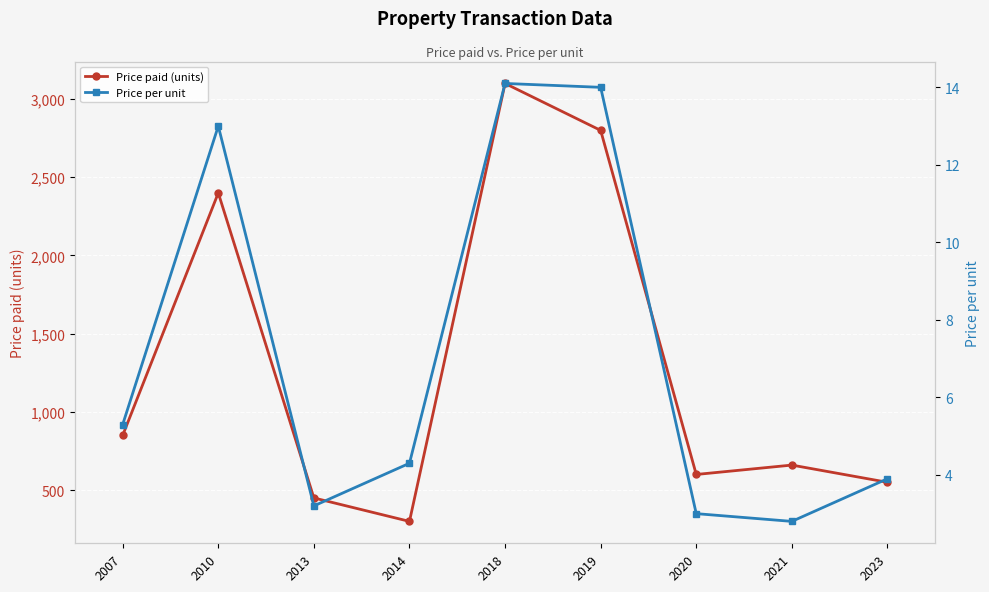

Is it true that Price paid (units) equals 660.0 at 2021?

True